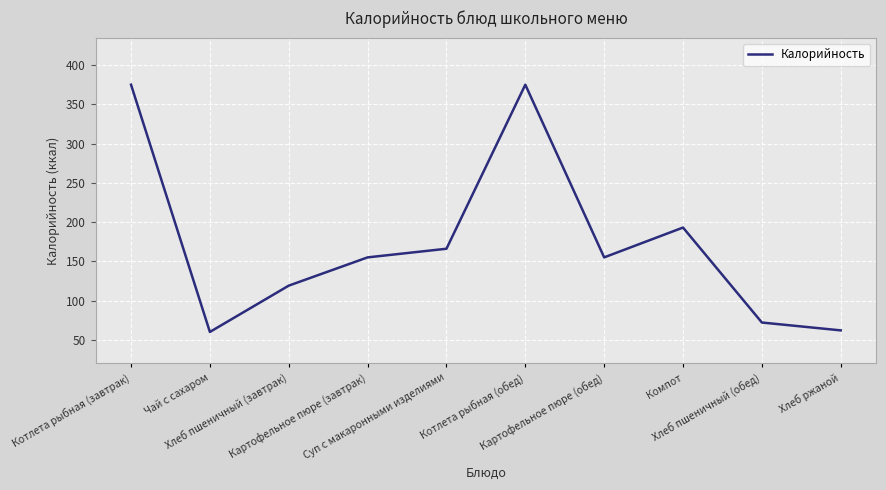

Reading left to right, transcribe all the data shown in this chart.

375	60	119	155	166	375	155	193	72	62